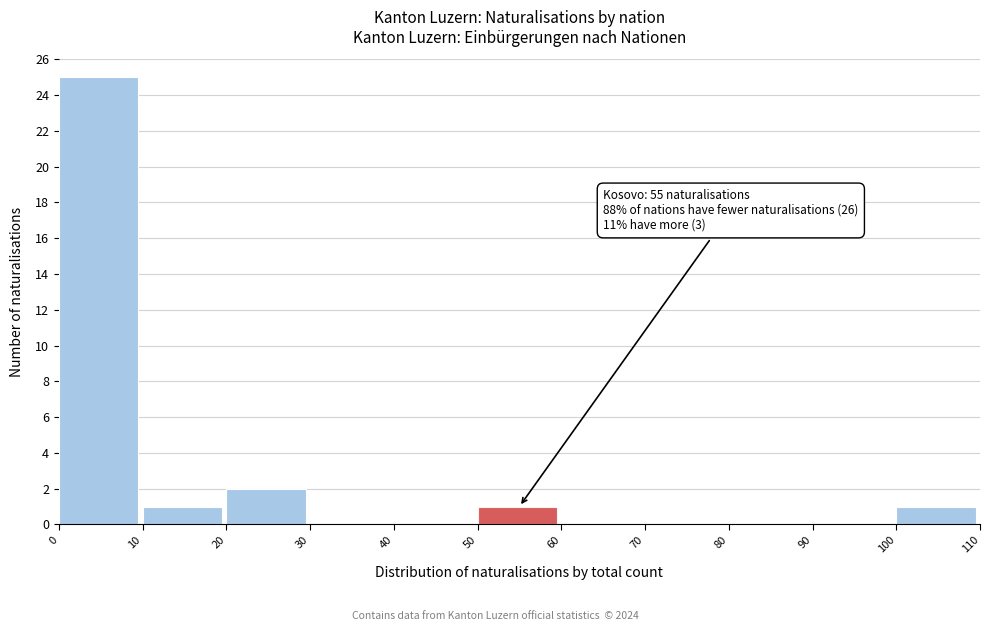

Over which range of the x-axis is the bar tallest?

0 to 10